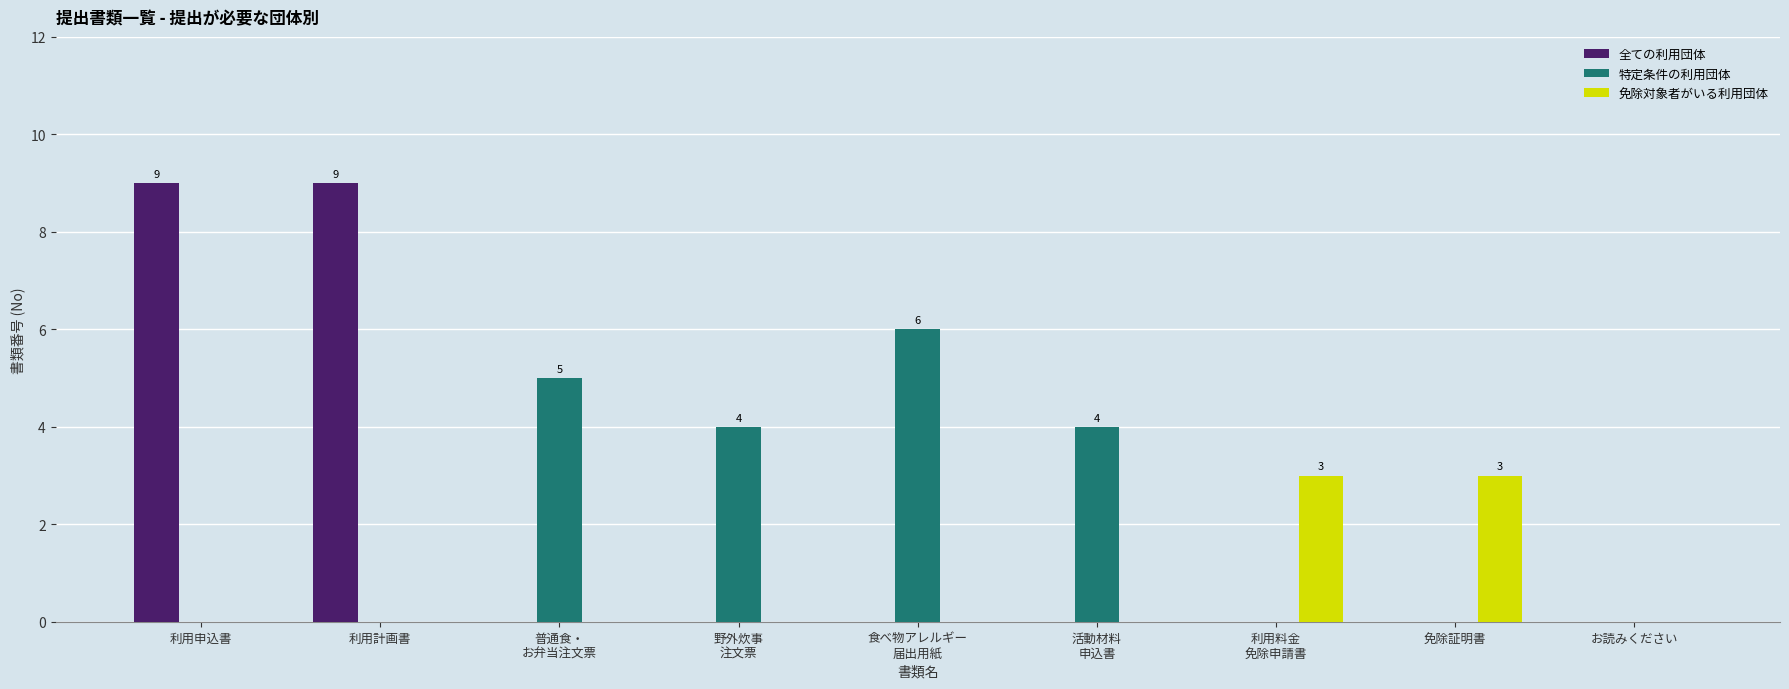

Reading right to left, what are all the values shown in this chart?

全ての利用団体: お読みください=0	免除証明書=0	利用料金
免除申請書=0	活動材料
申込書=0	食べ物アレルギー
届出用紙=0	野外炊事
注文票=0	普通食・
お弁当注文票=0	利用計画書=9	利用申込書=9
特定条件の利用団体: お読みください=0	免除証明書=0	利用料金
免除申請書=0	活動材料
申込書=4	食べ物アレルギー
届出用紙=6	野外炊事
注文票=4	普通食・
お弁当注文票=5	利用計画書=0	利用申込書=0
免除対象者がいる利用団体: お読みください=0	免除証明書=3	利用料金
免除申請書=3	活動材料
申込書=0	食べ物アレルギー
届出用紙=0	野外炊事
注文票=0	普通食・
お弁当注文票=0	利用計画書=0	利用申込書=0